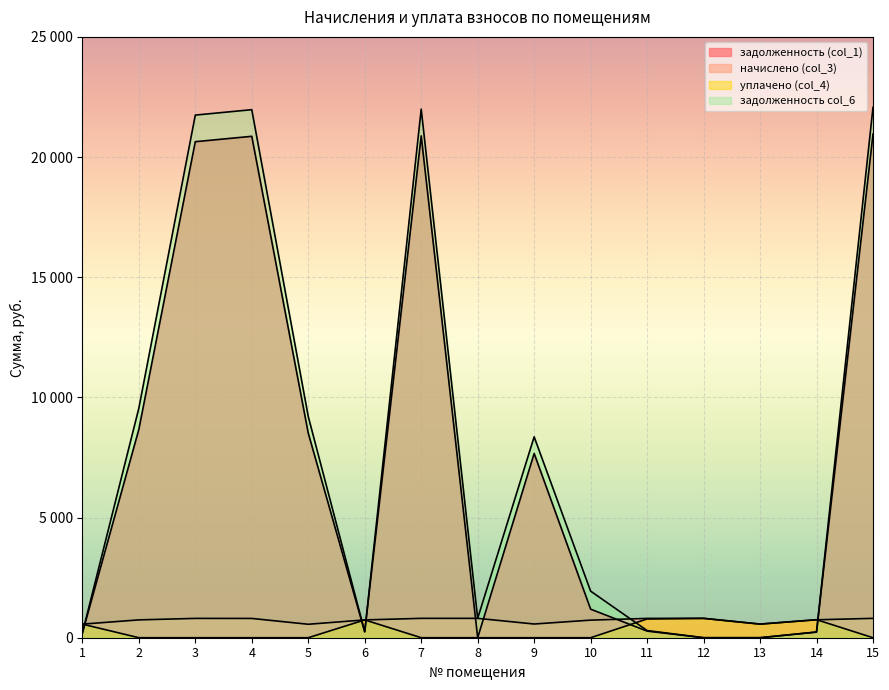

Which has a higher value, 10 or 6?

10